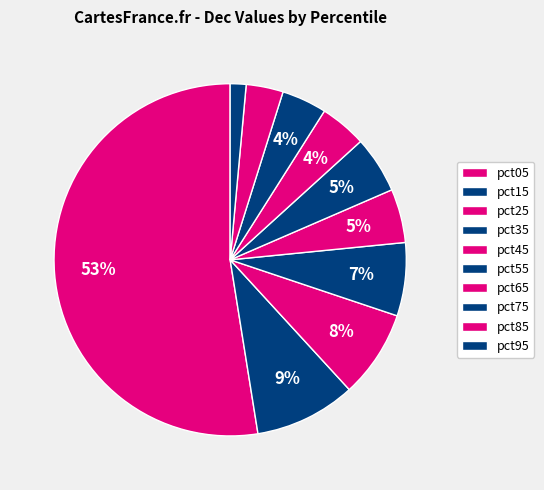

How much of the chart is everything except pct65?

95.7%